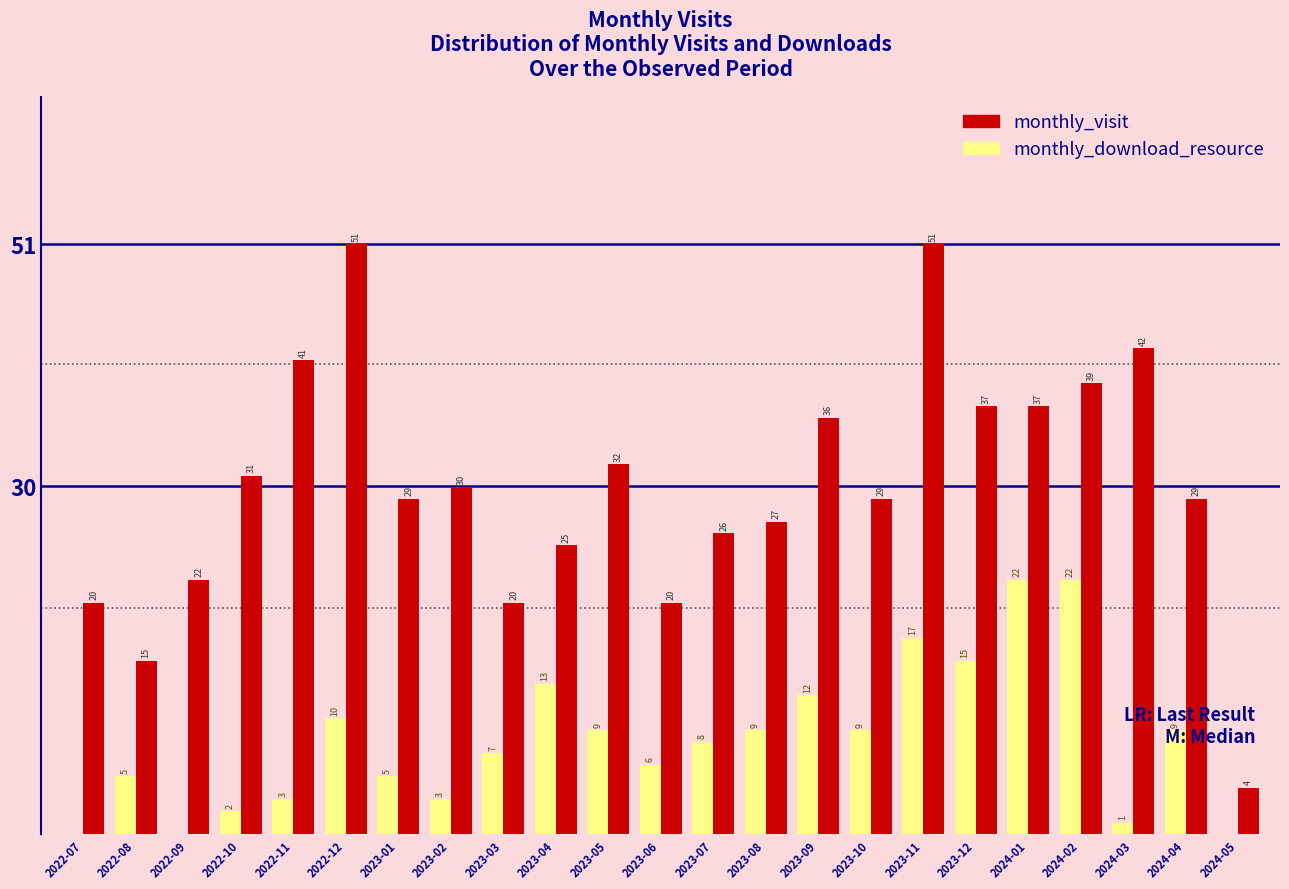

Which series has the largest total across all categories?

monthly_visit